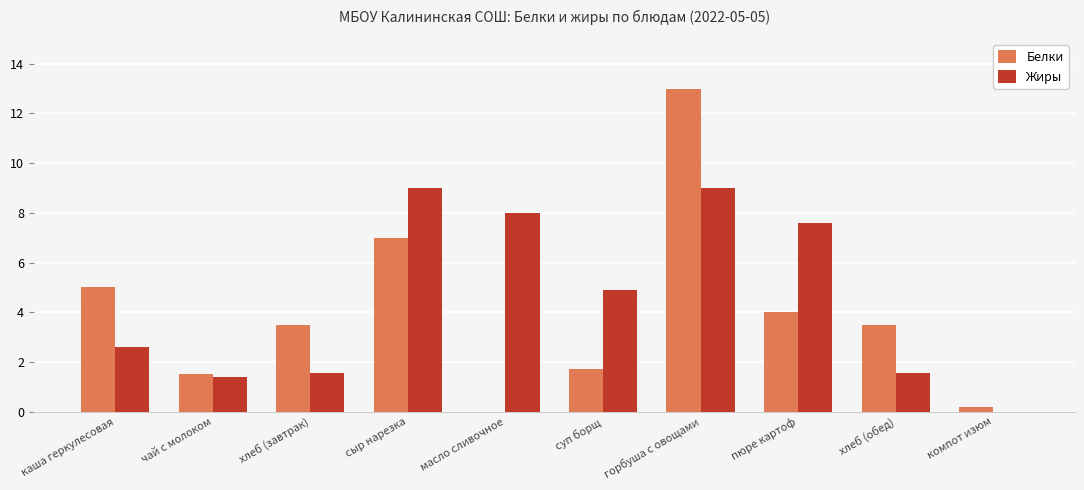

What is the sum of the Белки values at хлеб (завтрак) and сыр нарезка?

10.5